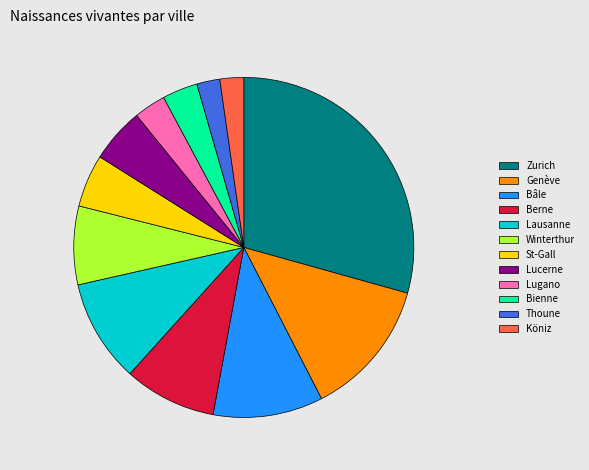

Do Bienne and Lugano together represent more than half of the pie?

No